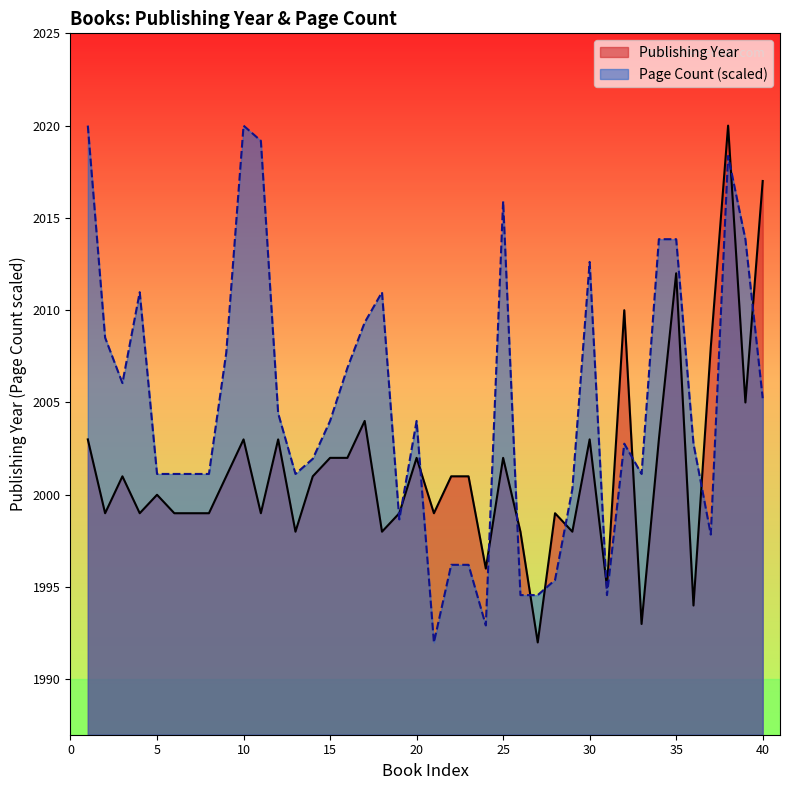

At how many categories does at least one series exceed 2015?

6